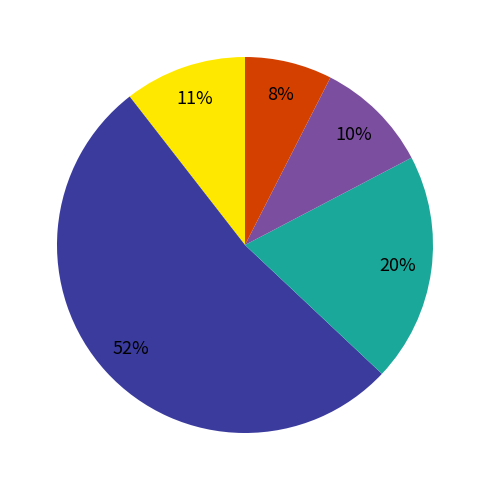

Does any single category account for the majority?

Yes